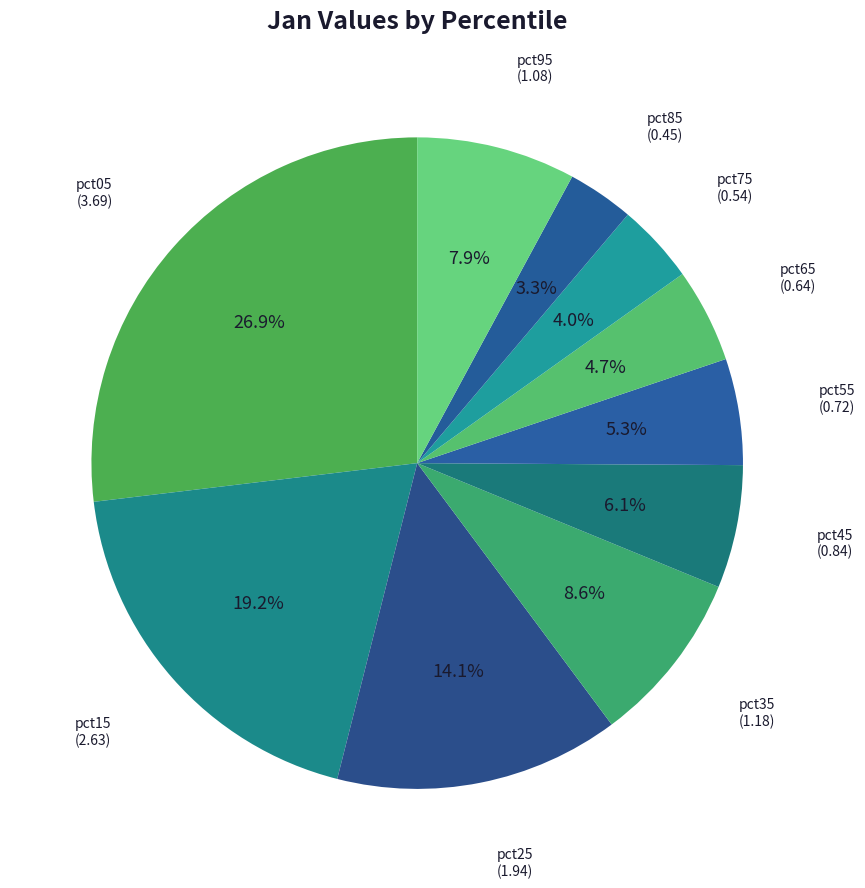

True or false: pct05 accounts for 22% of the total.

False